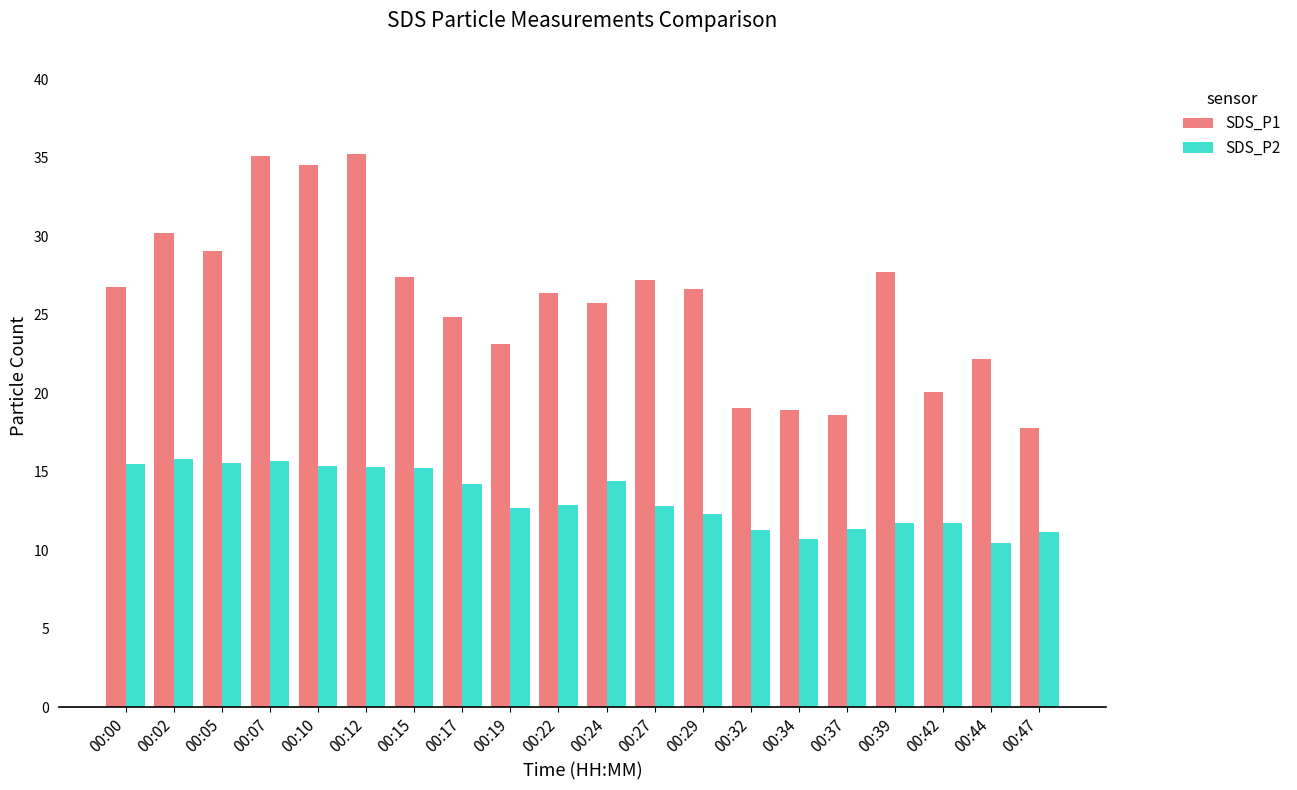

At how many categories does at least one series exceed 33?

3